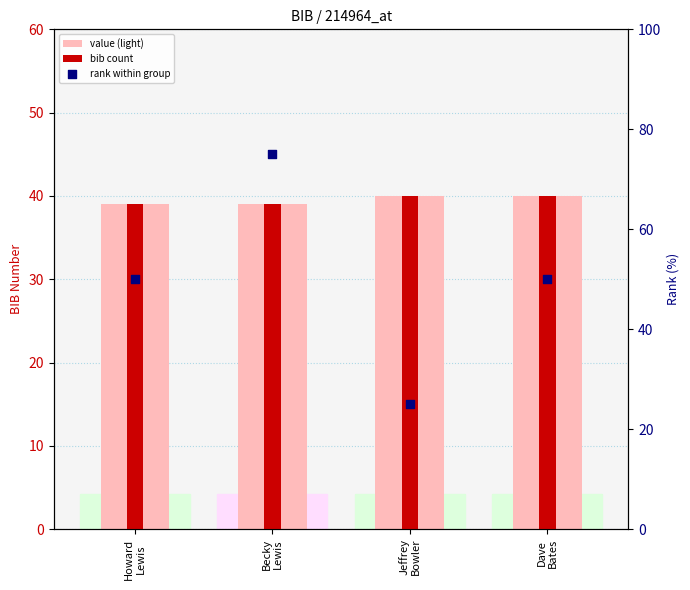

What are all the series names shown in the legend?

value (light), bib count, rank within group